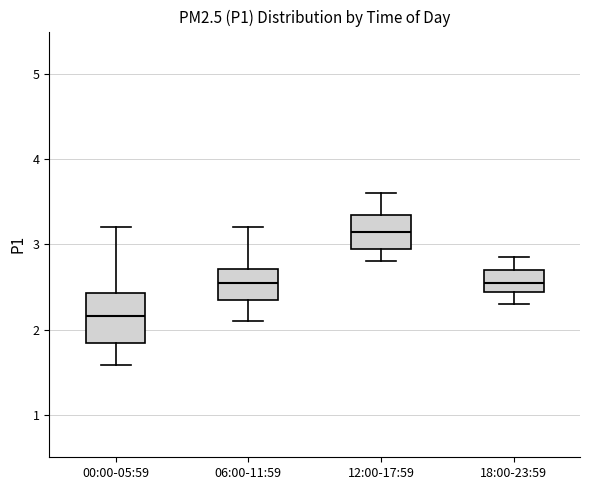

Reading left to right, transcribe this box plot: for each box, give where its median line is, the range the box spans, and where its two whiskers end, as read against the y-axis. The values are not printed on the chart, so give them approximately, as read against the axis.

00:00-05:59: median 2.2, box 1.8 to 2.4, whiskers 1.6 to 3.2
06:00-11:59: median 2.6, box 2.4 to 2.7, whiskers 2.1 to 3.2
12:00-17:59: median 3.2, box 3.0 to 3.4, whiskers 2.8 to 3.6
18:00-23:59: median 2.6, box 2.4 to 2.7, whiskers 2.3 to 2.9